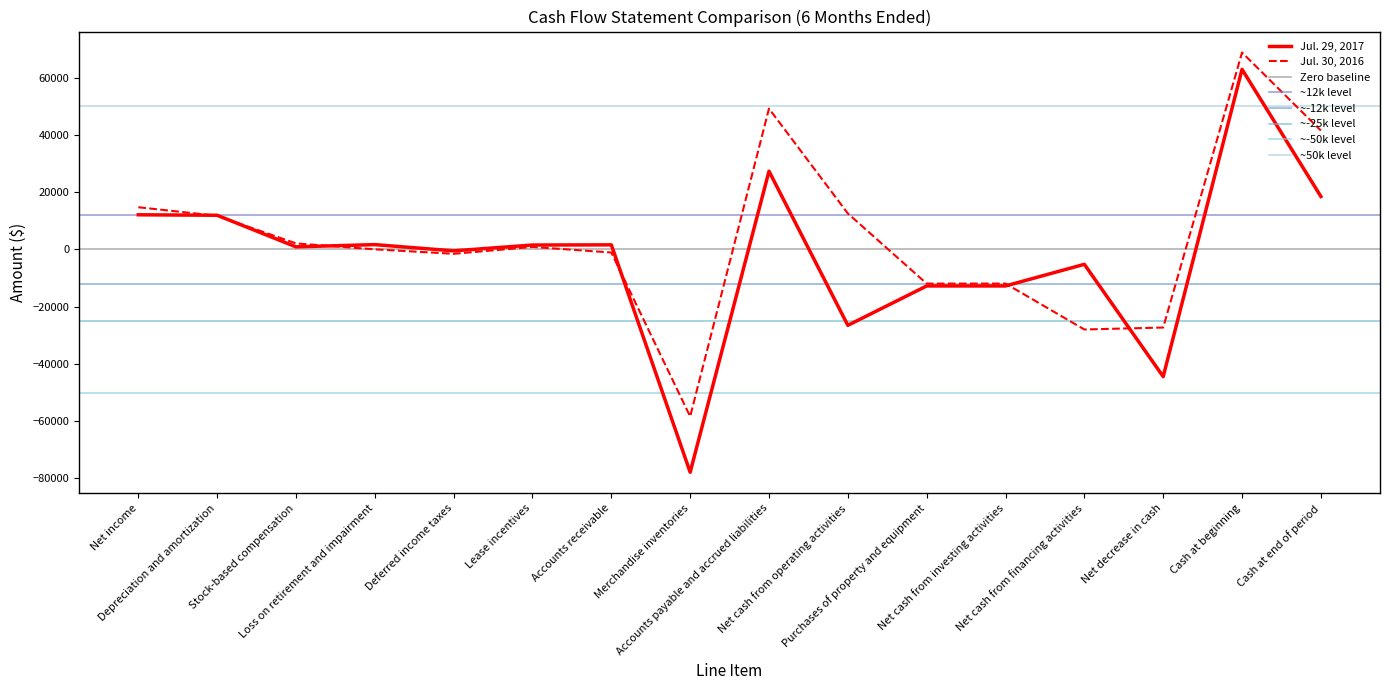

Is the value of Jul. 30, 2016 at Accounts receivable greater than the value of Jul. 29, 2017 at Stock-based compensation?

No